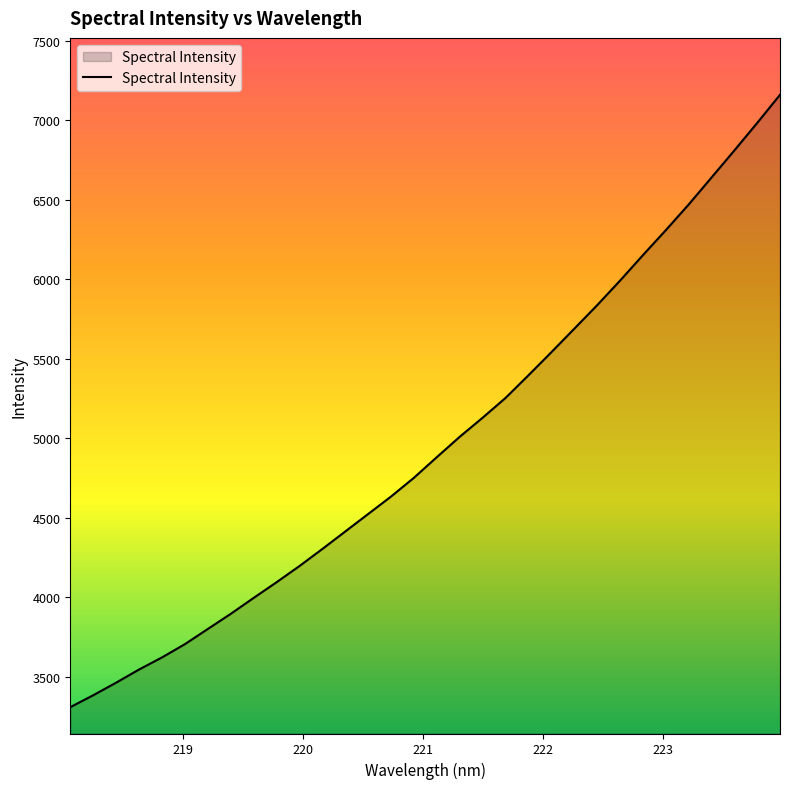

What is the maximum value shown in the chart?

7160.4